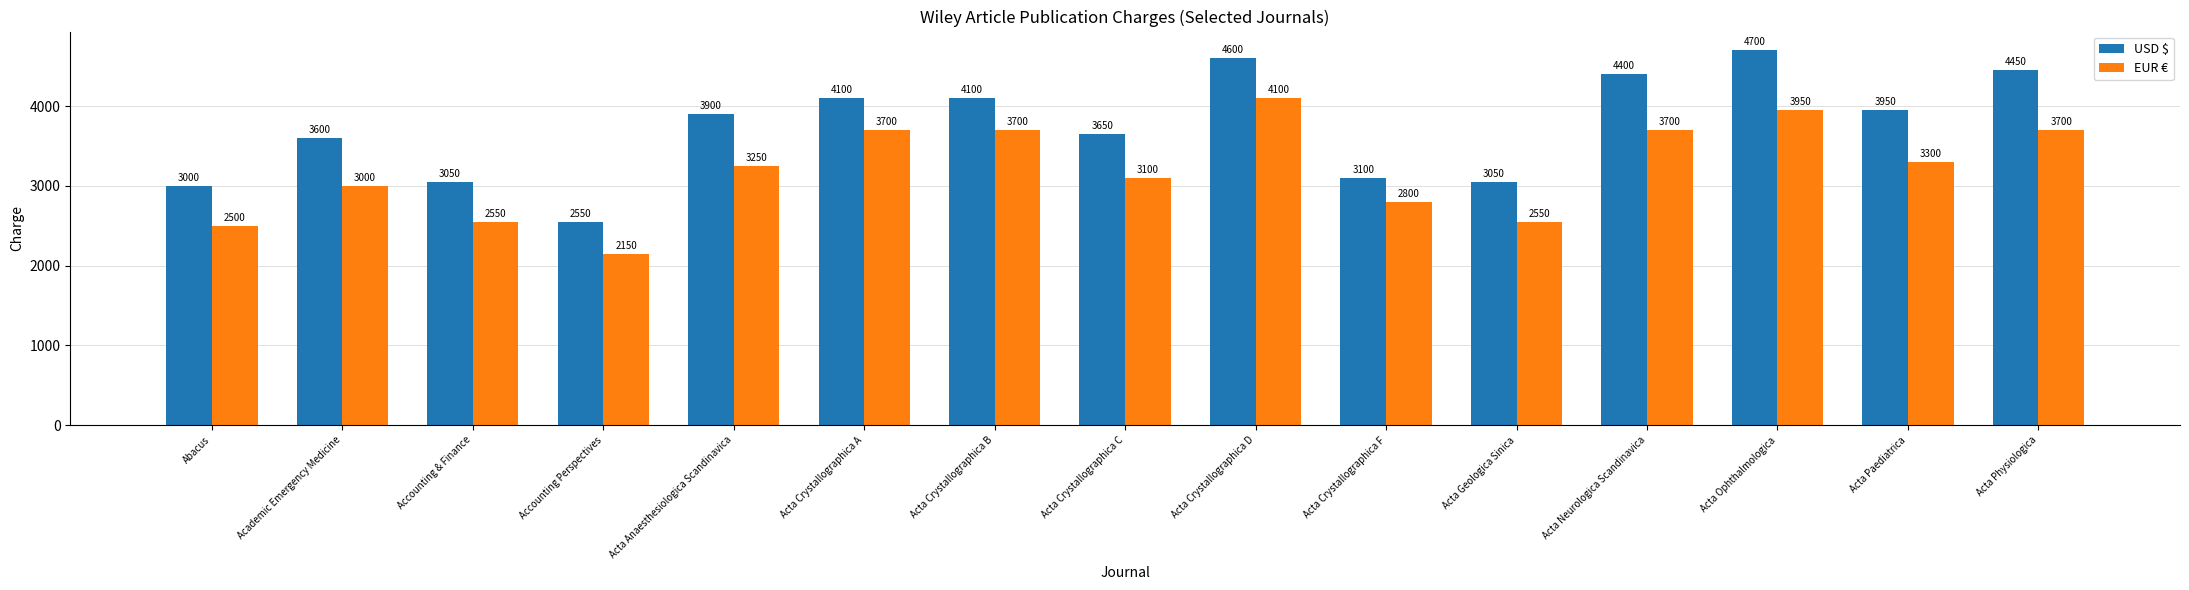

What is the spread (max minus min) of values at Acta Neurologica Scandinavica?

700